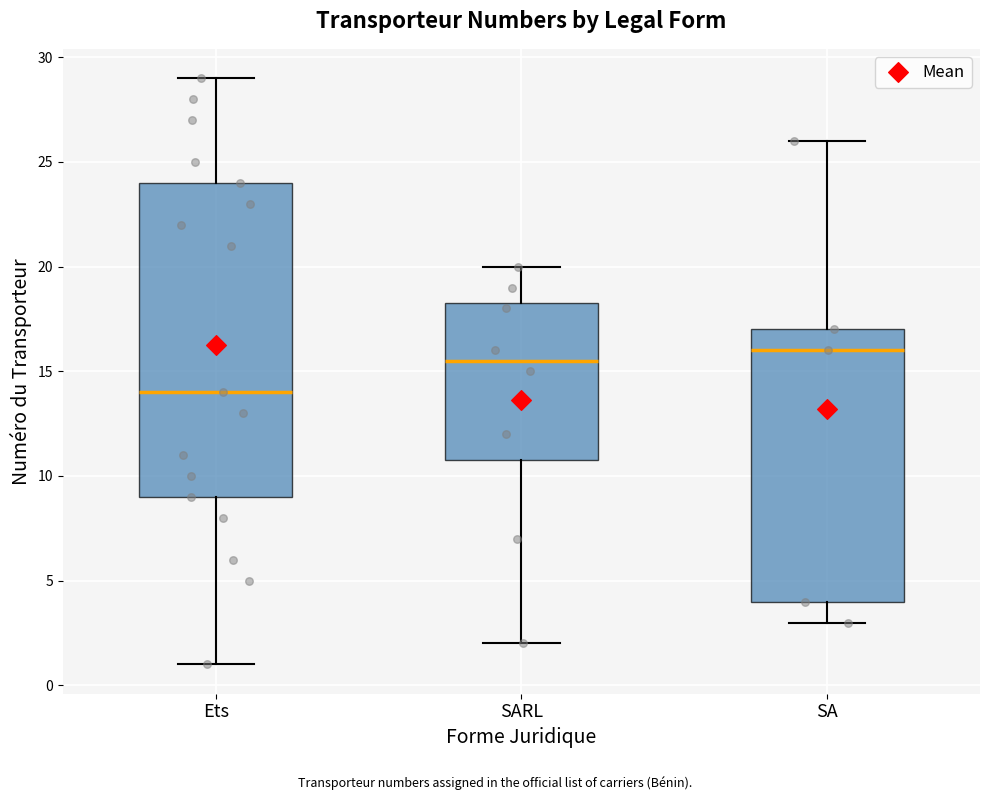

Which box's median line is the highest?

SA